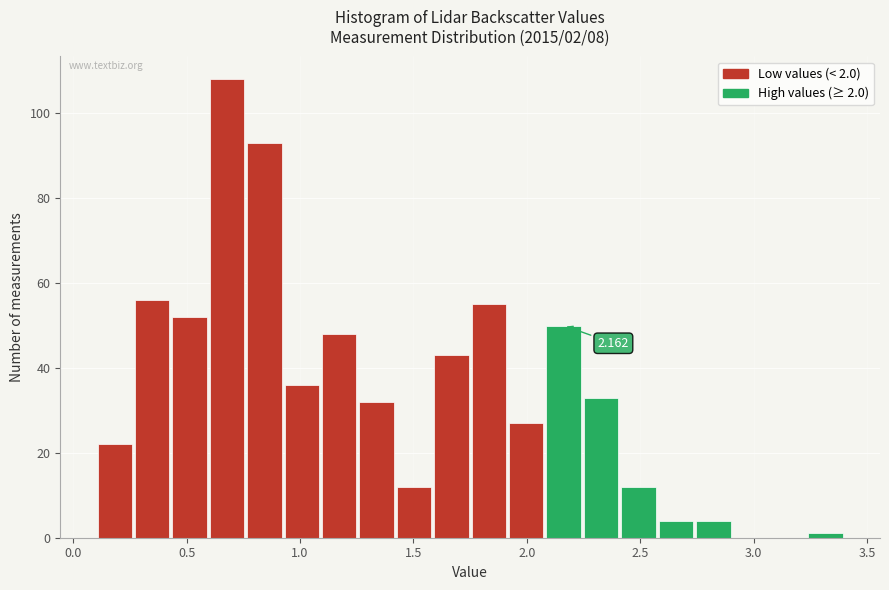

Around what value on the x-axis is the tallest bar? Give the approximate position of its centre, as read against the axis.

0.70